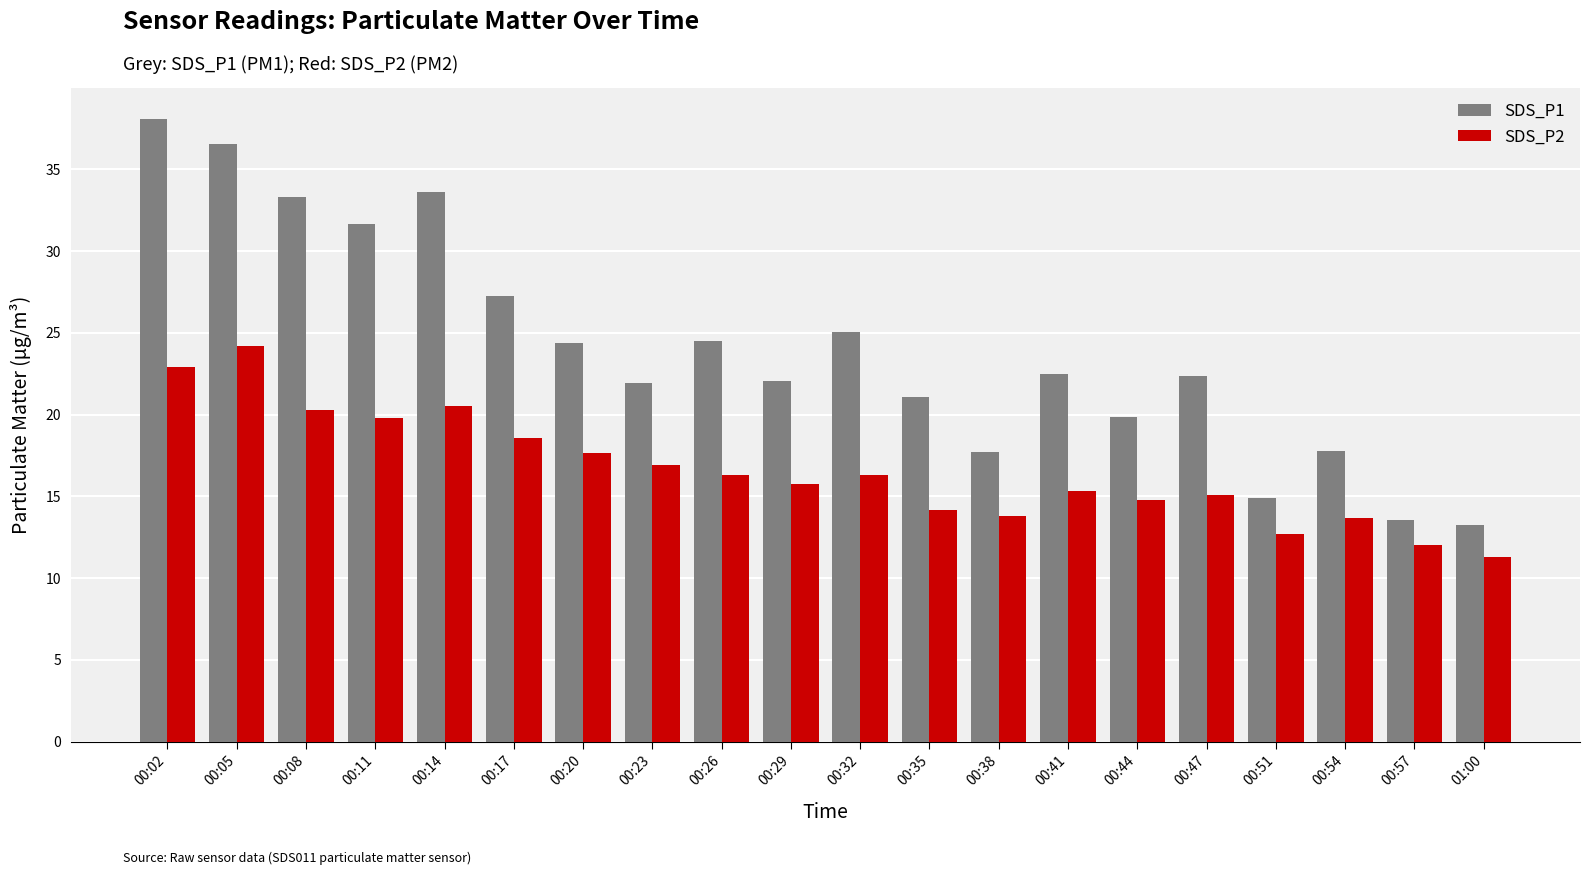

The SDS_P2 series shows 22.4 at 00:41. True or false?

False